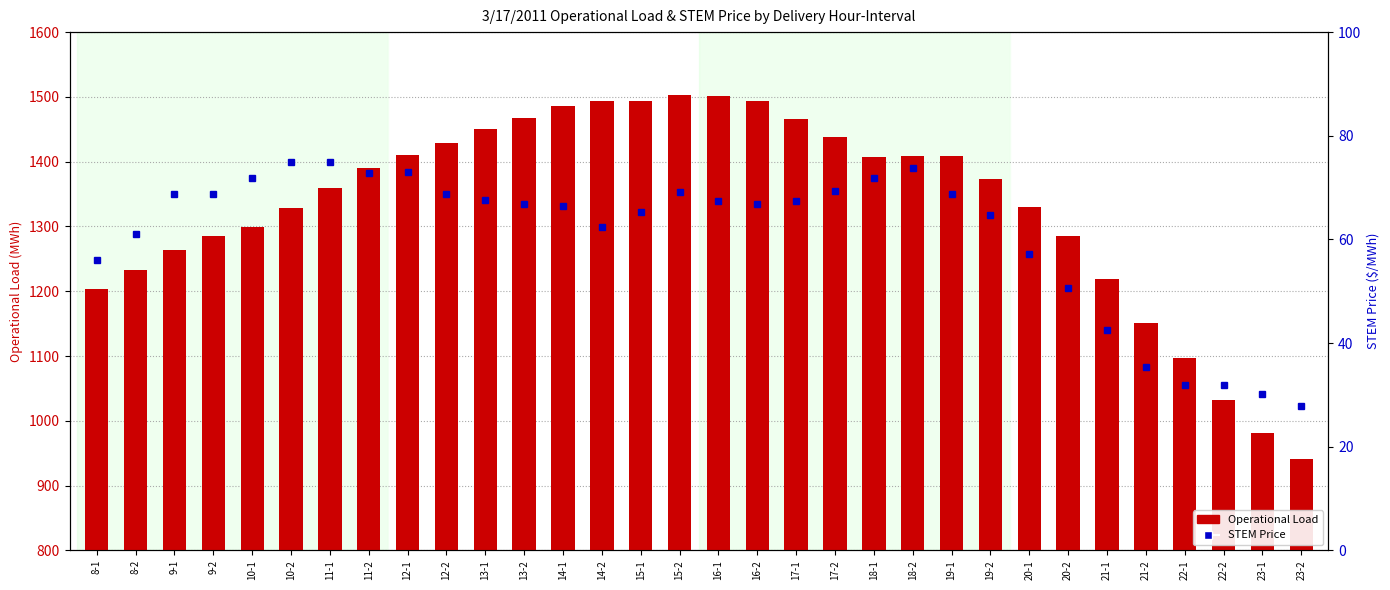

At 23-2, list the series in order from smallest to largest.

STEM Price, Operational Load